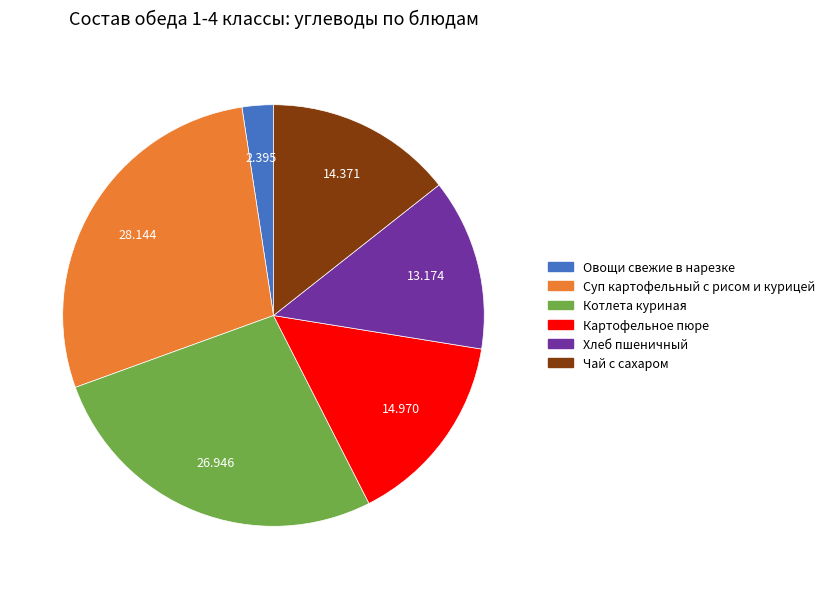

Rank the categories by value from highest to lowest.

Суп картофельный с рисом и курицей, Котлета куриная, Картофельное пюре, Чай с сахаром, Хлеб пшеничный, Овощи свежие в нарезке